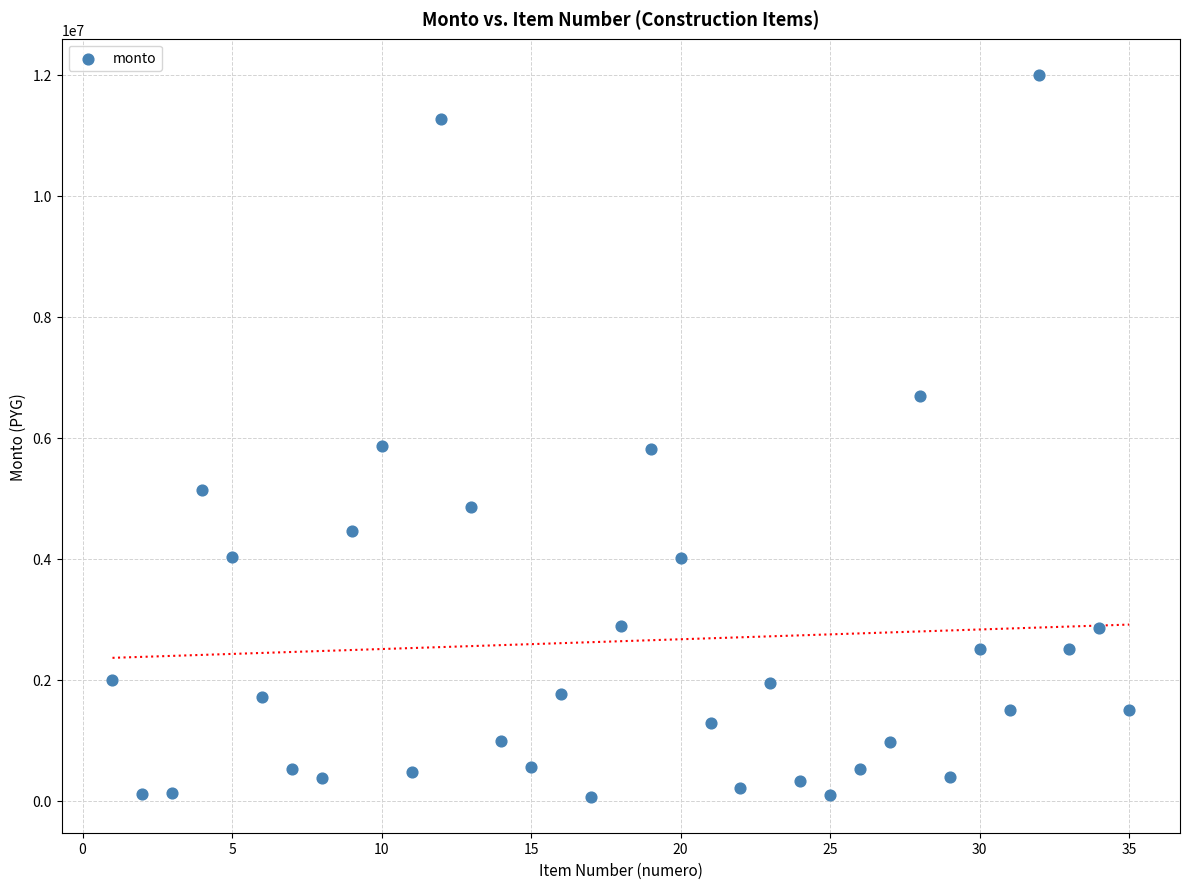

What is the range of X values (max minus min)?

34.0